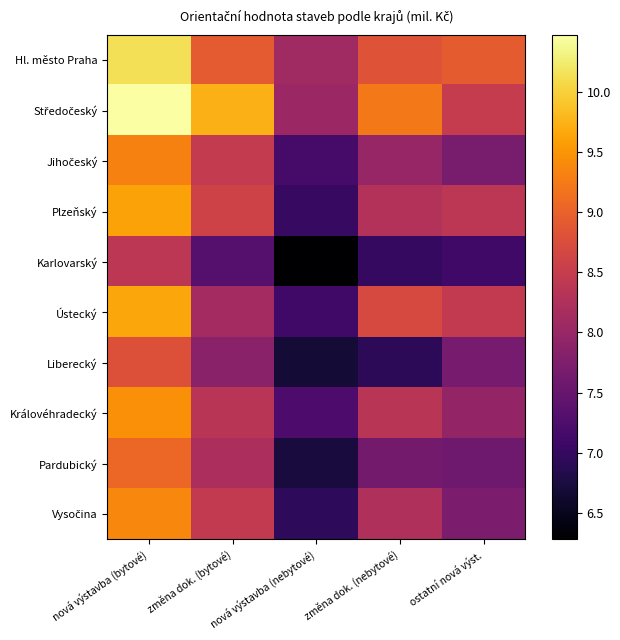

What is the total value across all series at změna dok. (bytové)?

84.0